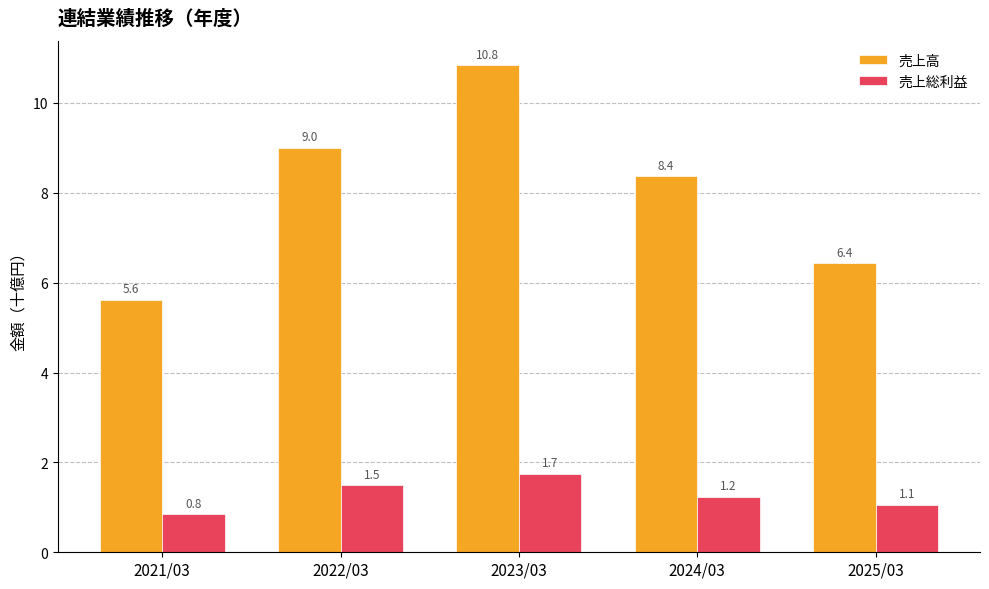

Read the 売上高 value at 2021/03.

5.6